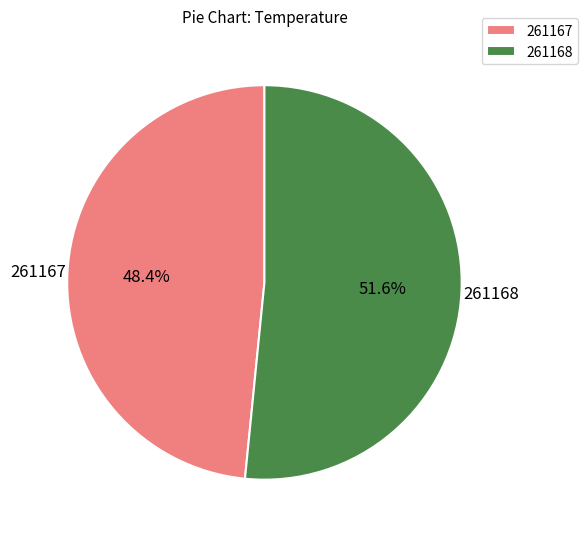

What portion of the pie excludes 261167?

51.6%